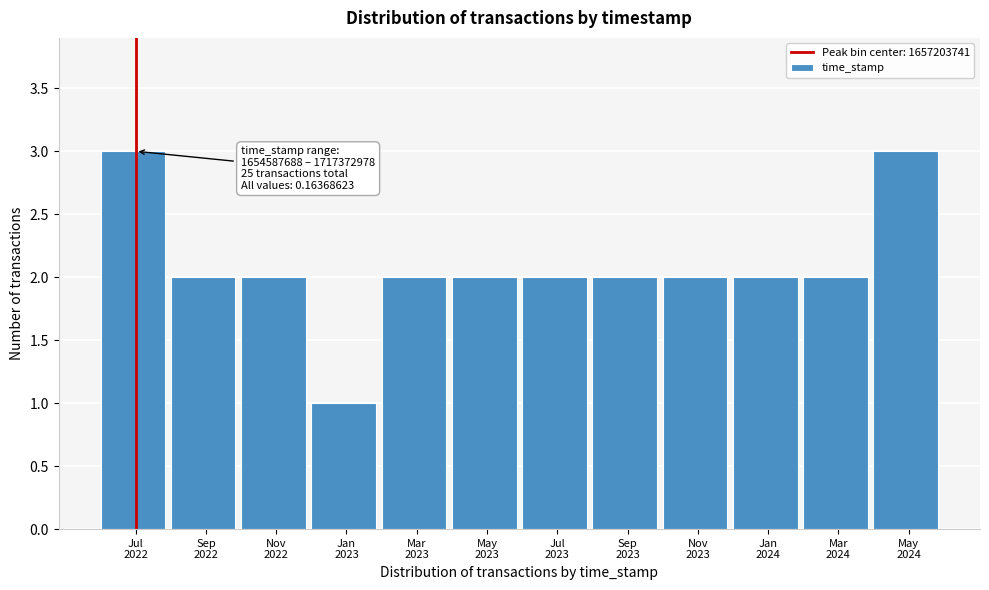

Reading right to left, transcribe all the data shown in this chart.

3	2	2	2	2	2	2	2	1	2	2	3